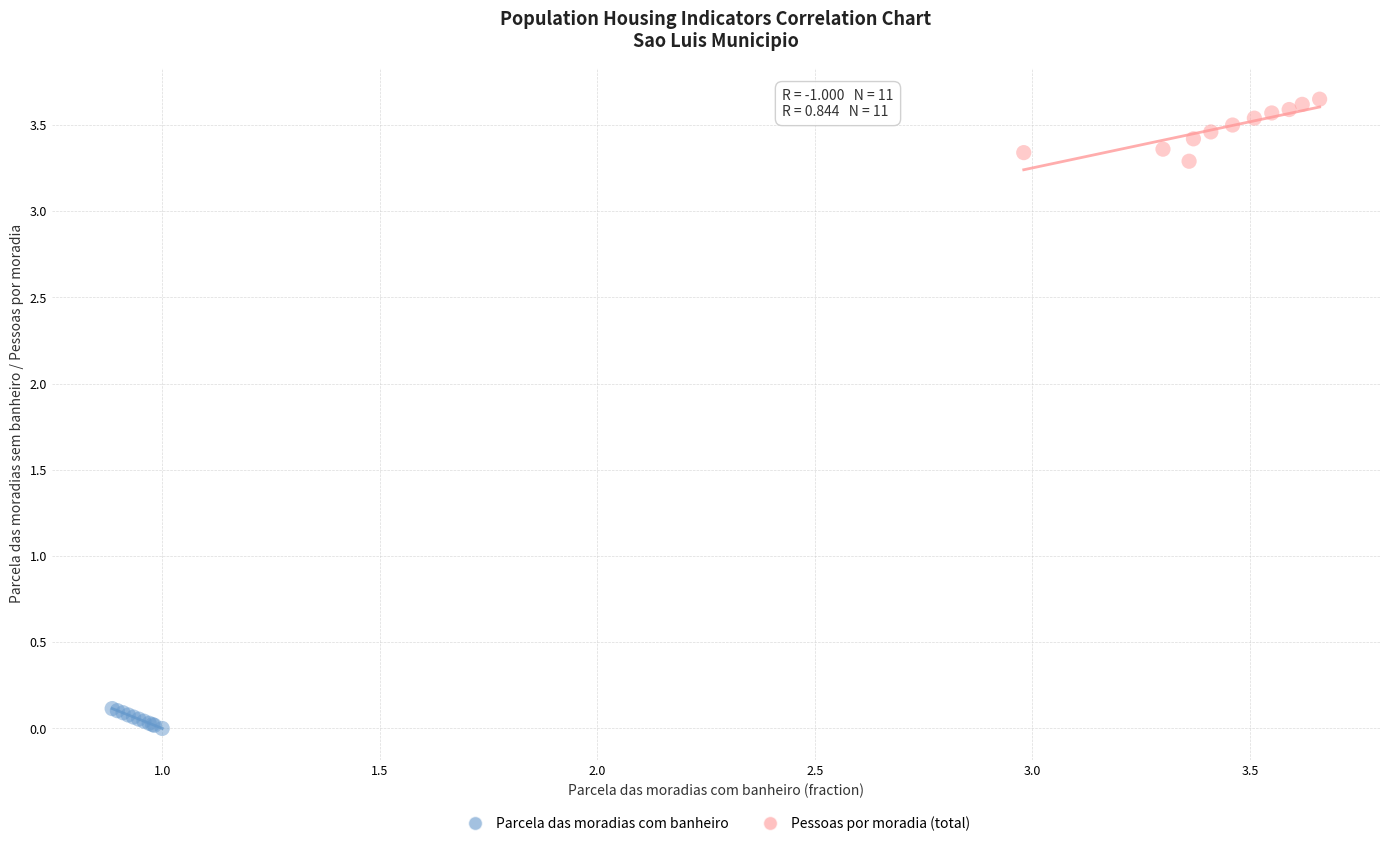

Which series contains the lowest Y value?

Parcela das moradias com banheiro